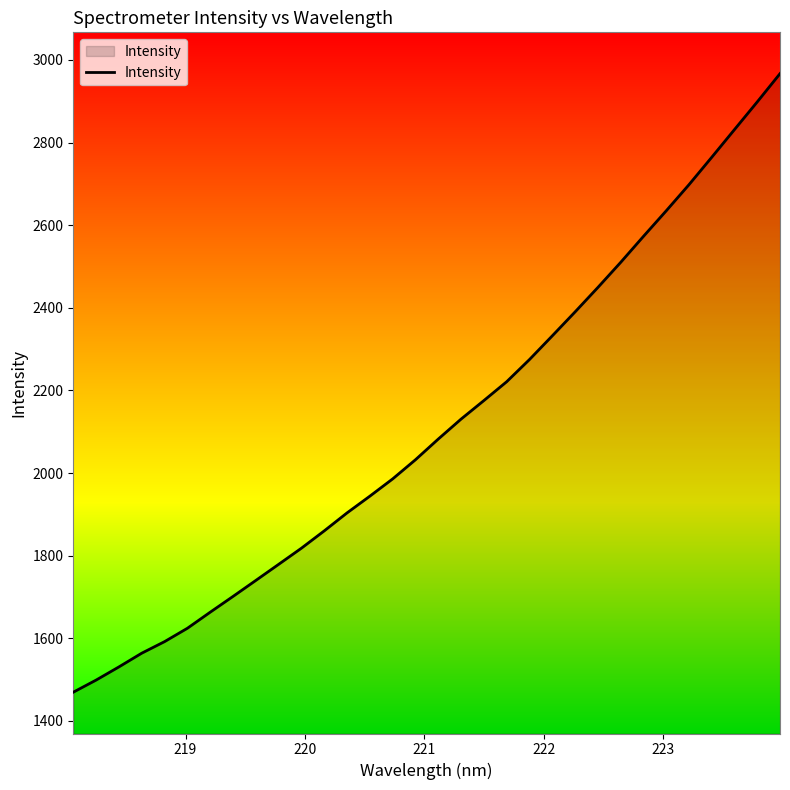

What is the greatest value displayed?

2966.9